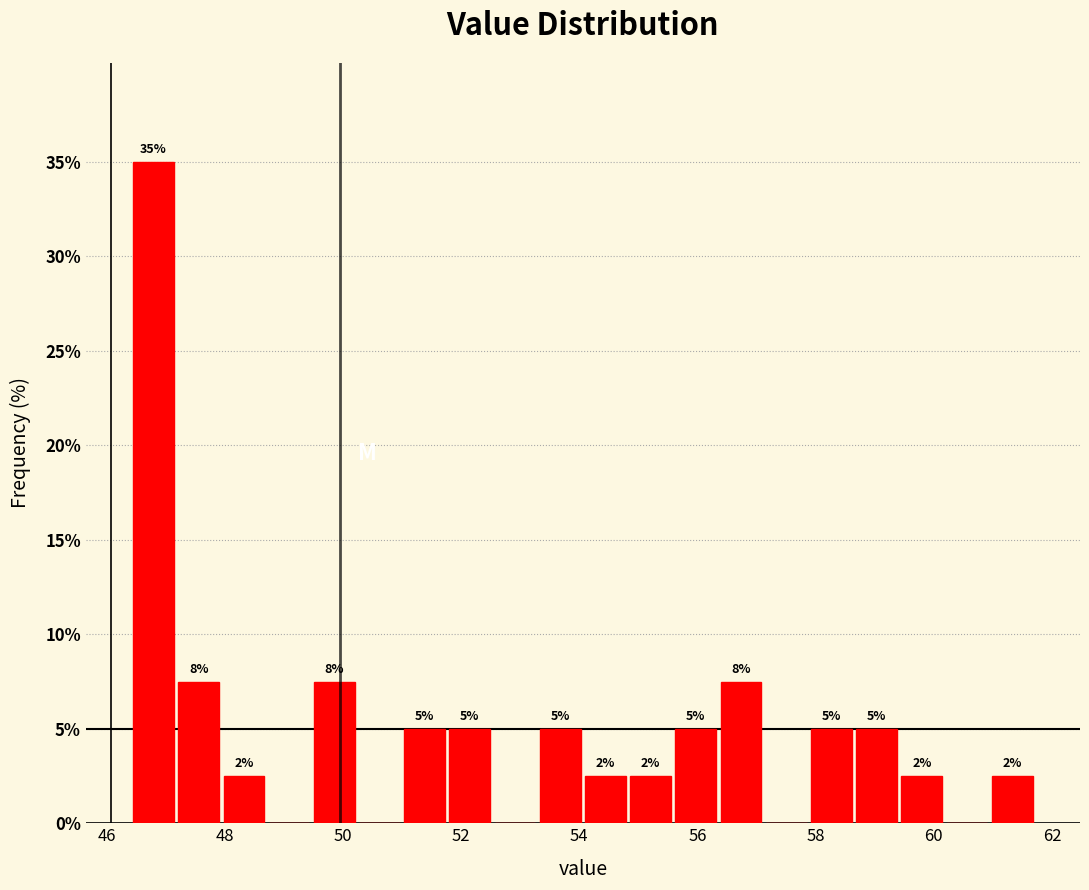

Around what value on the x-axis is the tallest bar? Give the approximate position of its centre, as read against the axis.

46.8